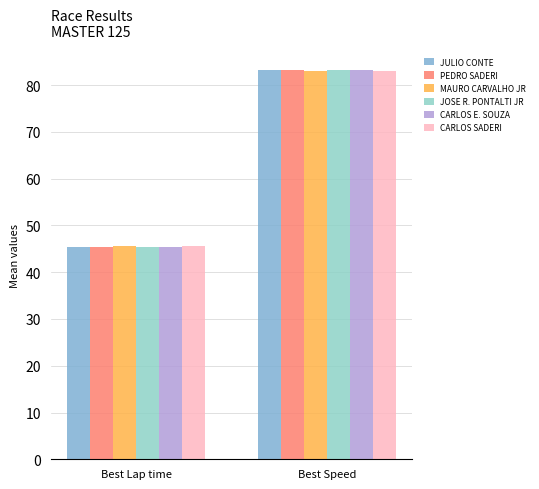

Reading right to left, extract all data points from this chart.

JULIO CONTE: Best Speed=83.3	Best Lap time=45.4
PEDRO SADERI: Best Speed=83.3	Best Lap time=45.4
MAURO CARVALHO JR: Best Speed=83.1	Best Lap time=45.5
JOSE R. PONTALTI JR: Best Speed=83.3	Best Lap time=45.4
CARLOS E. SOUZA: Best Speed=83.3	Best Lap time=45.4
CARLOS SADERI: Best Speed=83.1	Best Lap time=45.5